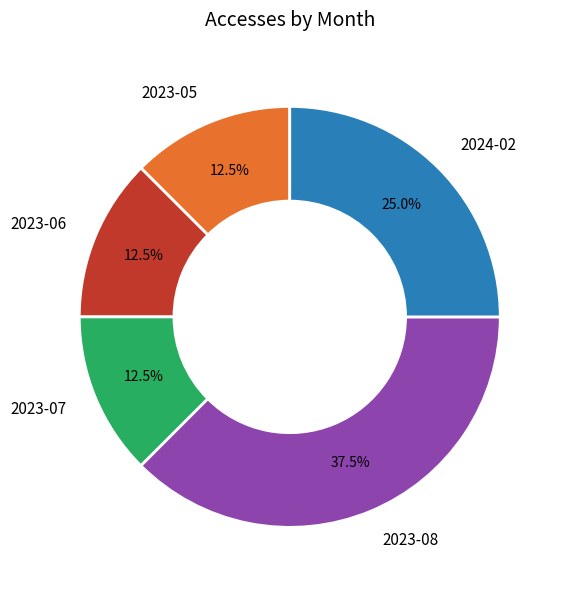

The 2023-08 slice represents 26% of the pie. True or false?

False